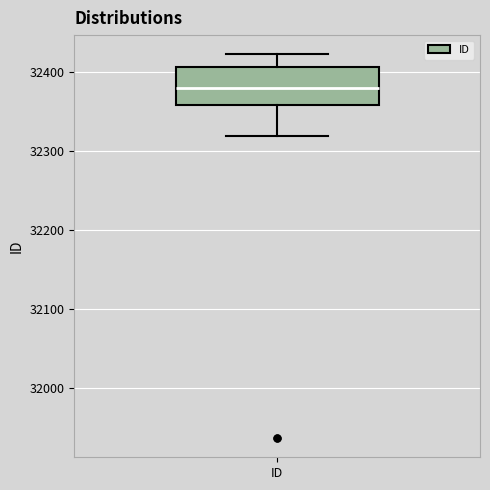

Read this box plot against the y-axis: the position of the median line, the range covered by the box, and the ends of both whiskers. The values are not printed on the chart, so give them approximately, as read against the axis.

median 32380, box 32360 to 32410, whiskers 32320 to 32420